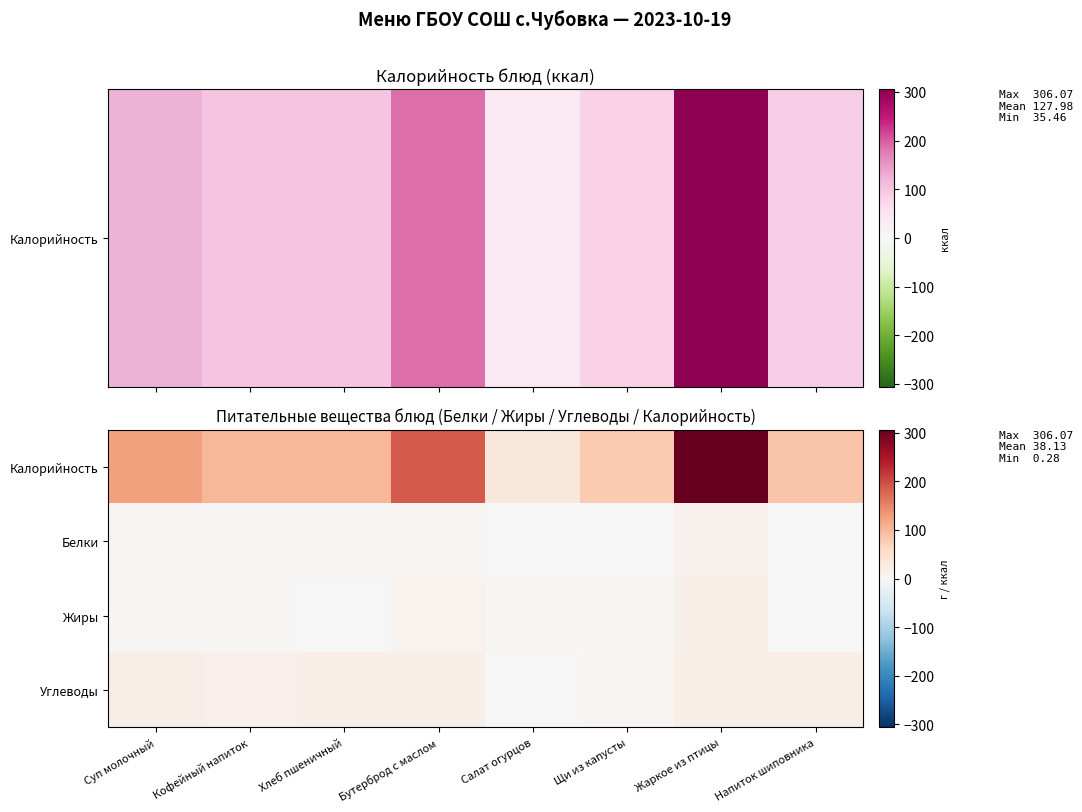

At Жаркое из птицы, list the series in order from largest to smallest.

Калорийность, Углеводы, Жиры, Белки